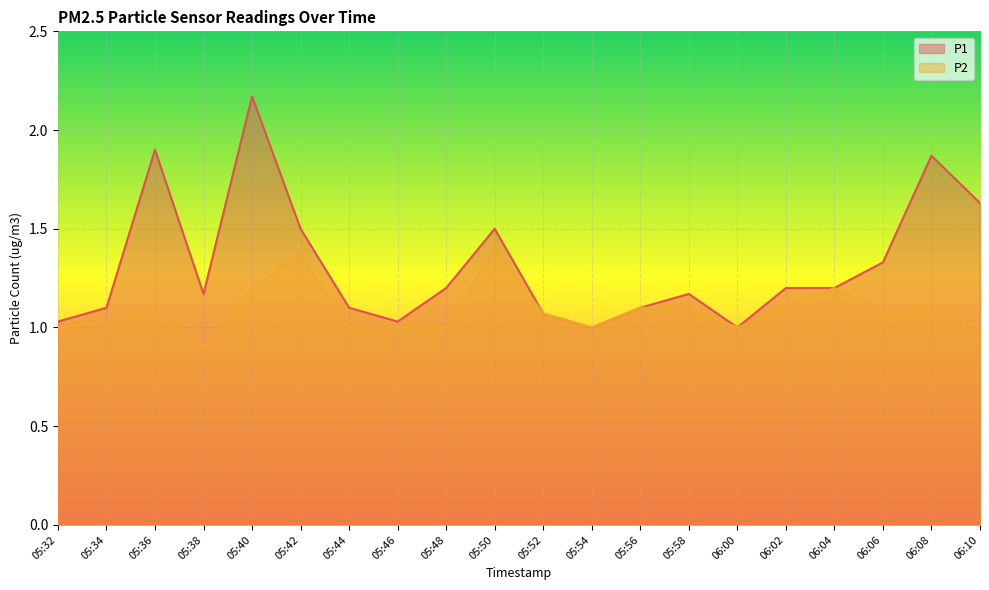

Between 05:44 and 06:02, which series saw the biggest shift?

P2